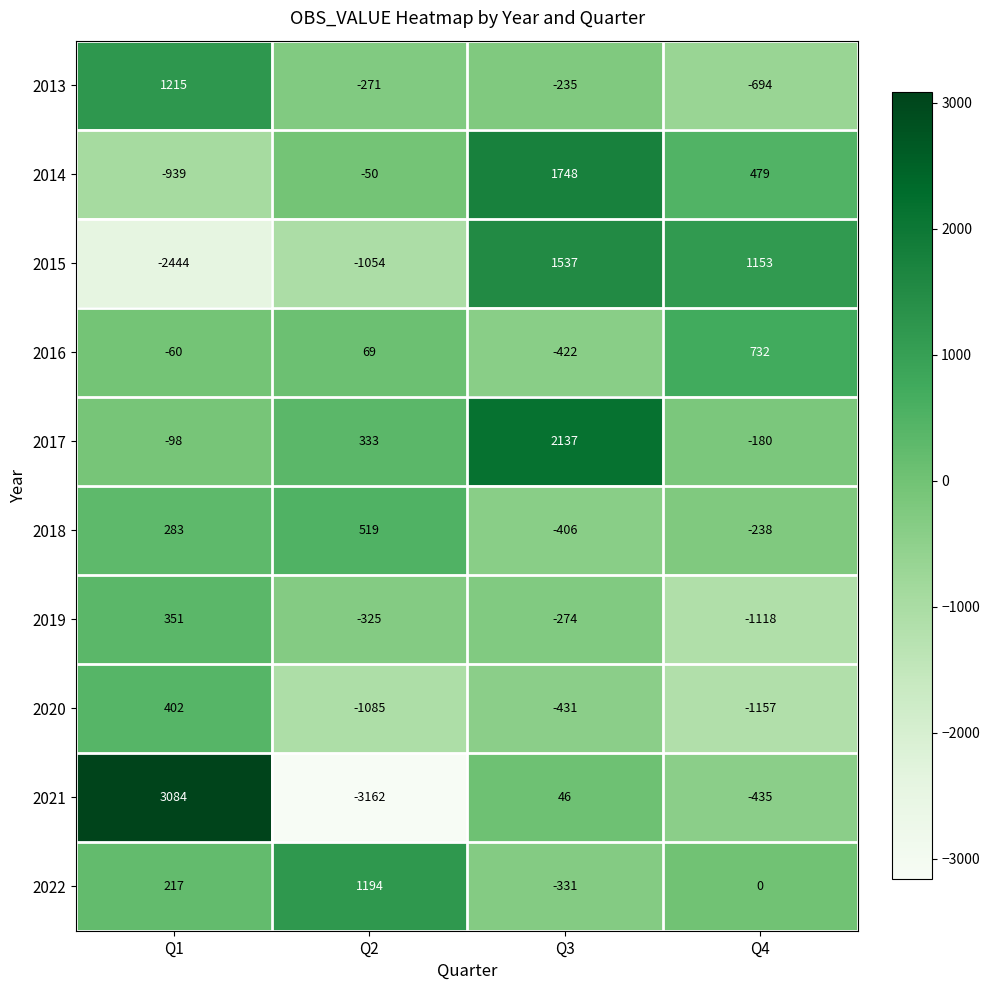

At which category is the sum across all series the highest?

Q3